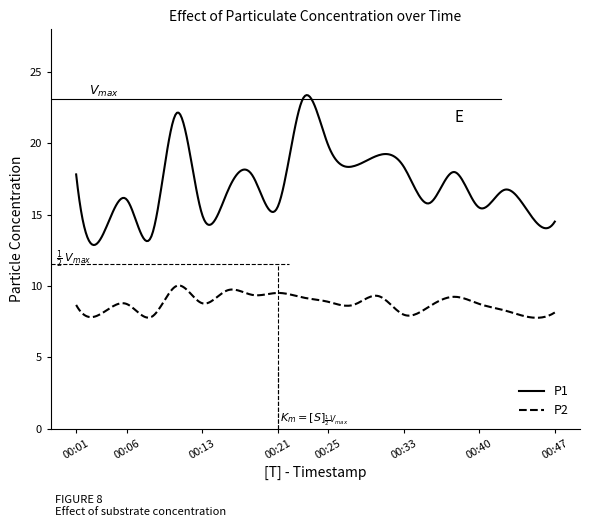

What is the greatest value displayed?

23.4